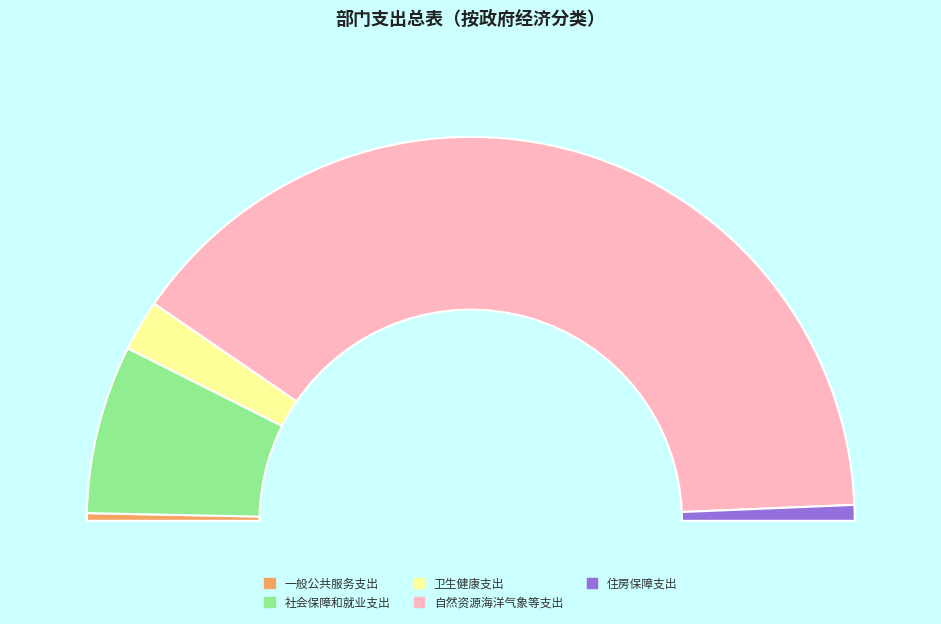

Does any single category account for the majority?

Yes